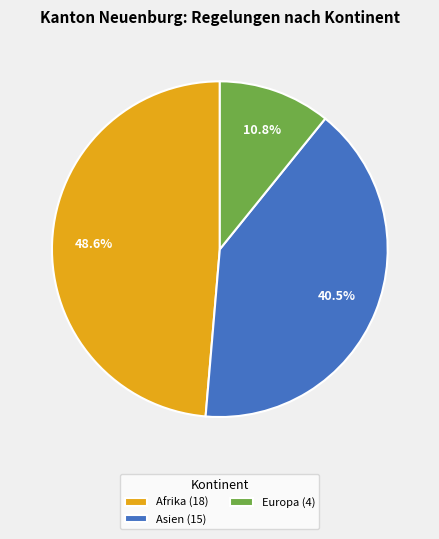

Rank the categories by value from highest to lowest.

Afrika (18), Asien (15), Europa (4)